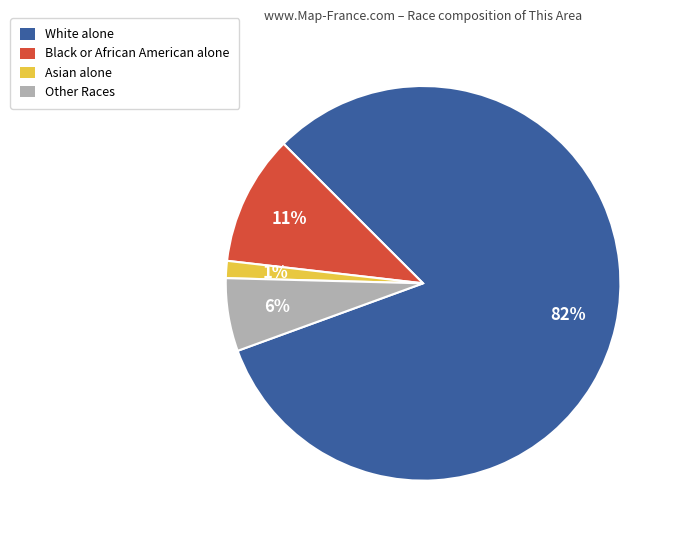

Is it true that Asian alone is 1% of the pie?

True